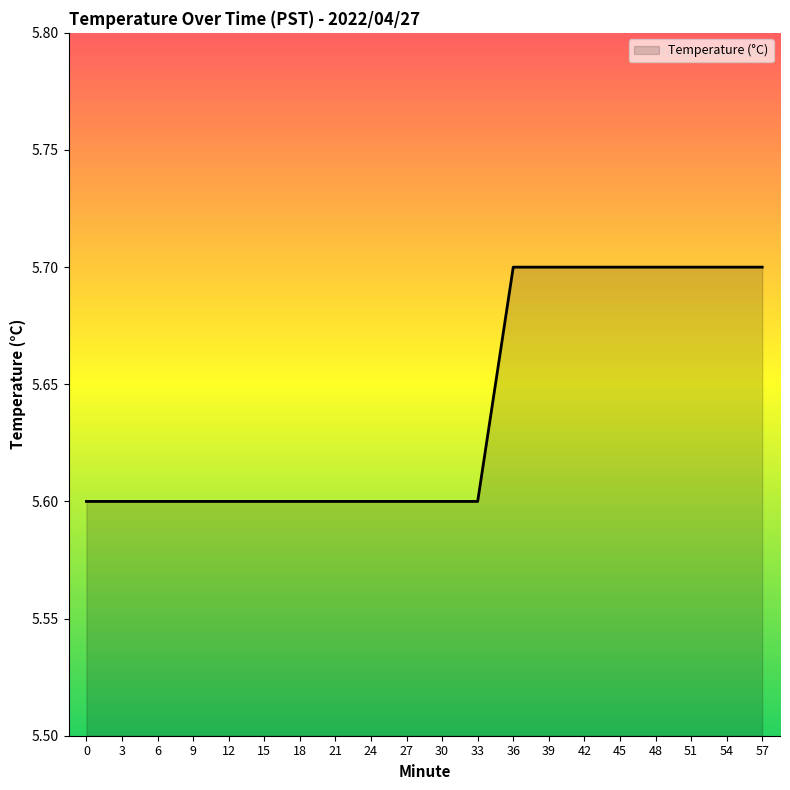

Does the chart have visible grid lines?

No